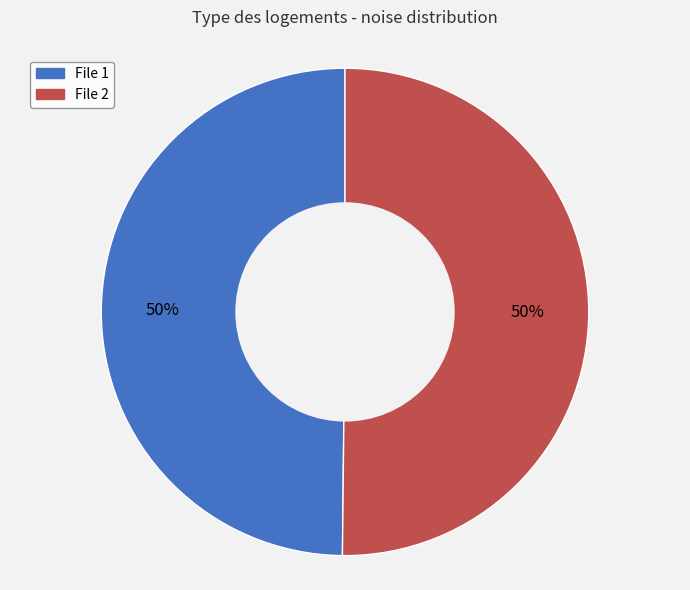

Is it true that File 1 is 50% of the pie?

True